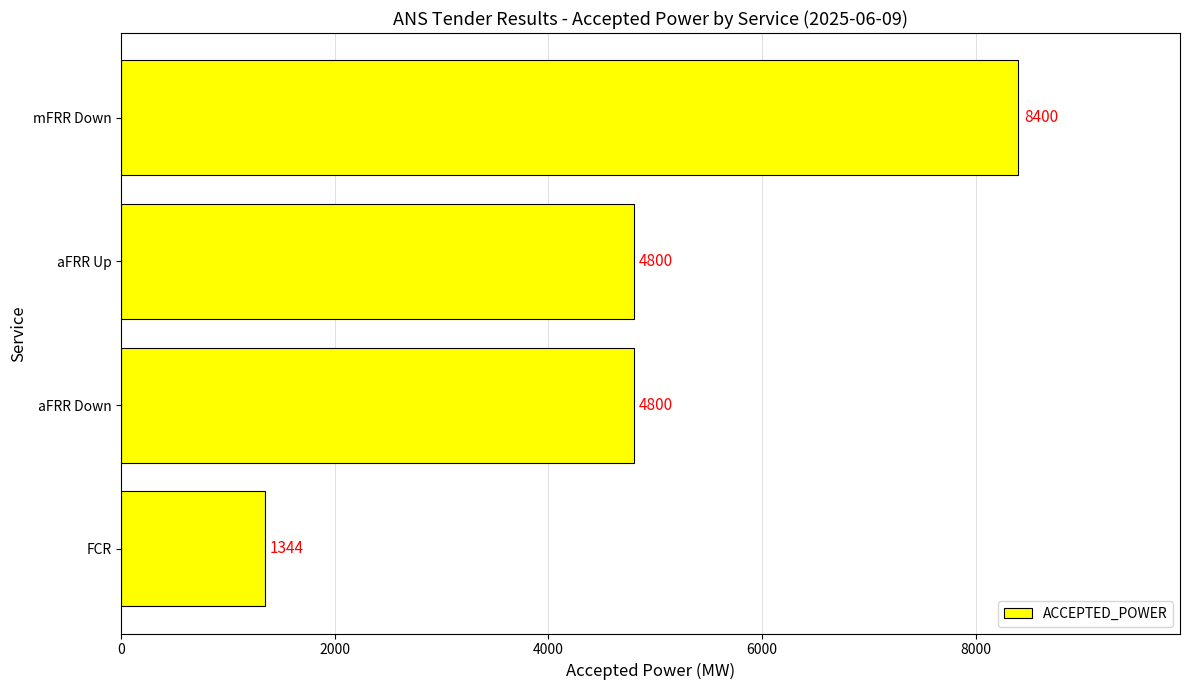

Which category has the highest value across all series?

mFRR Down